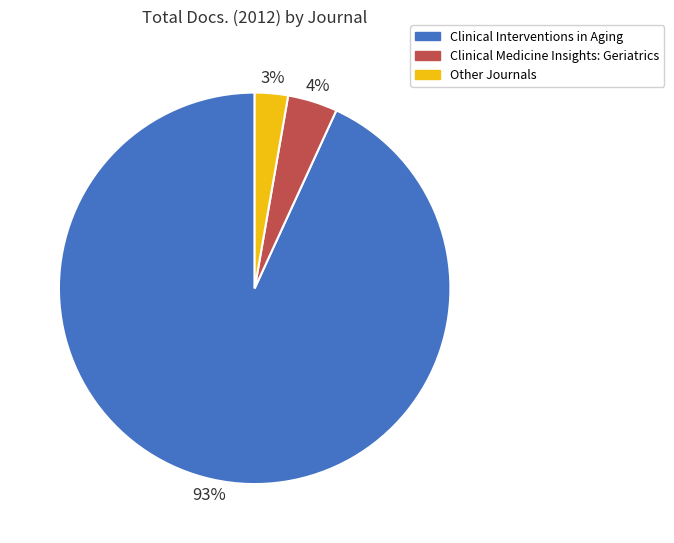

To the nearest percent, what is the difference between the largest and smallest slice percentages?

90%